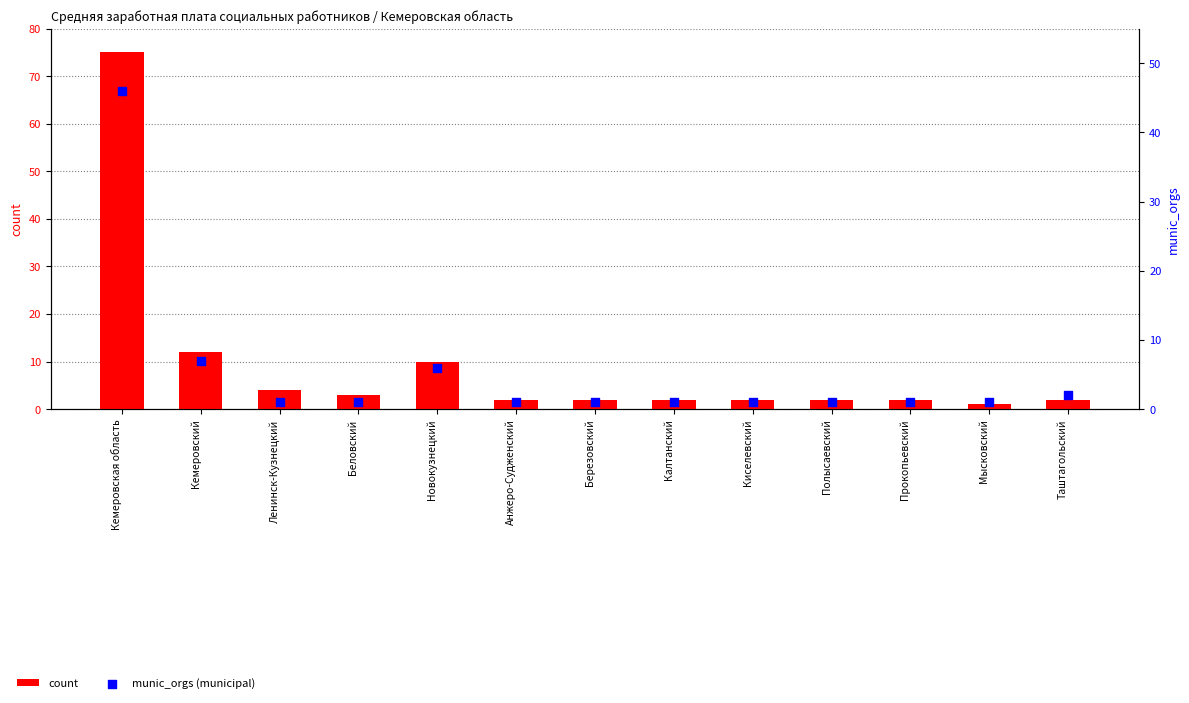

What are all the series names shown in the legend?

count, munic_orgs (municipal)